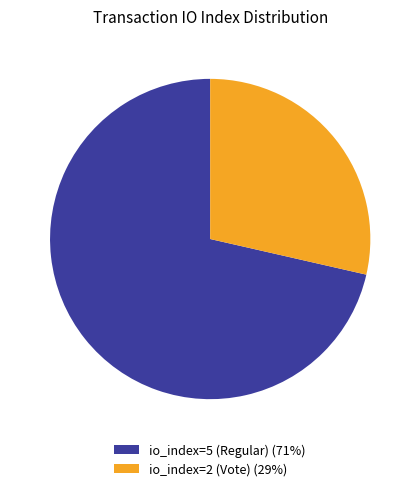

What percentage is the io_index=5 (Regular) slice, to the nearest percent?

71%